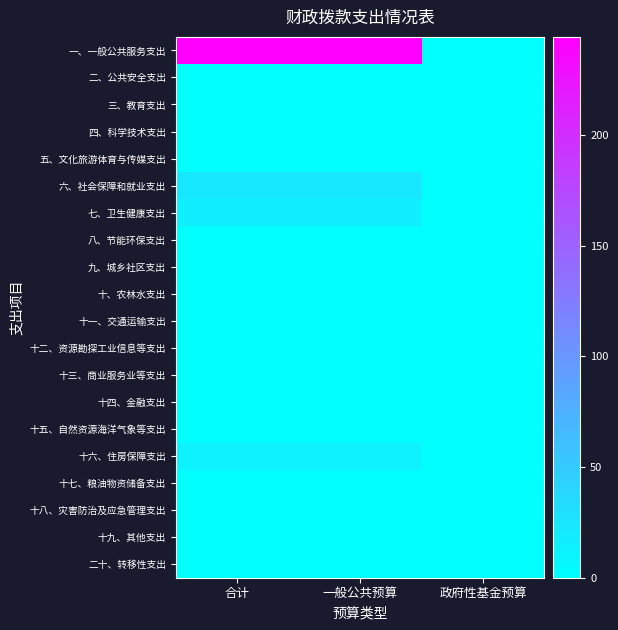

At how many categories does at least one series exceed 143?

2